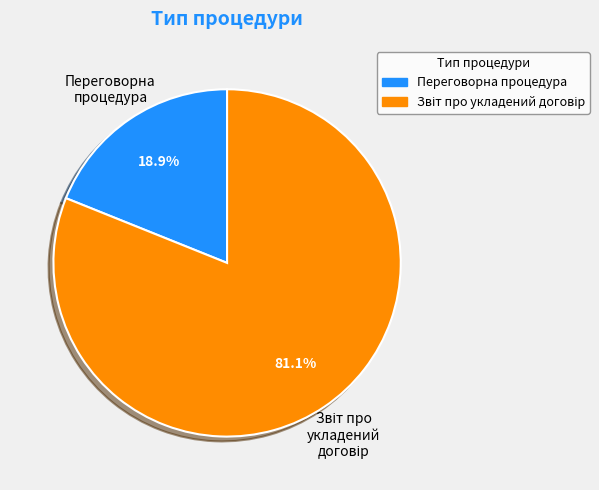

Which slice is the smallest?

Переговорна процедура